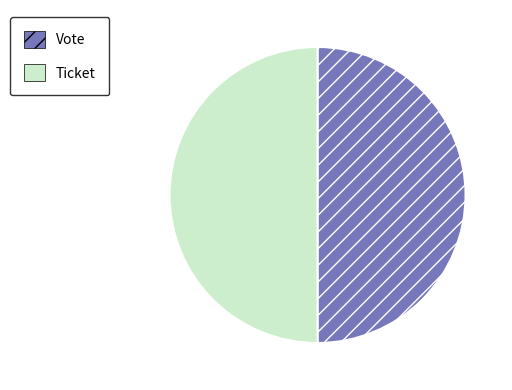

Is the sum of Ticket and Vote greater than half?

Yes